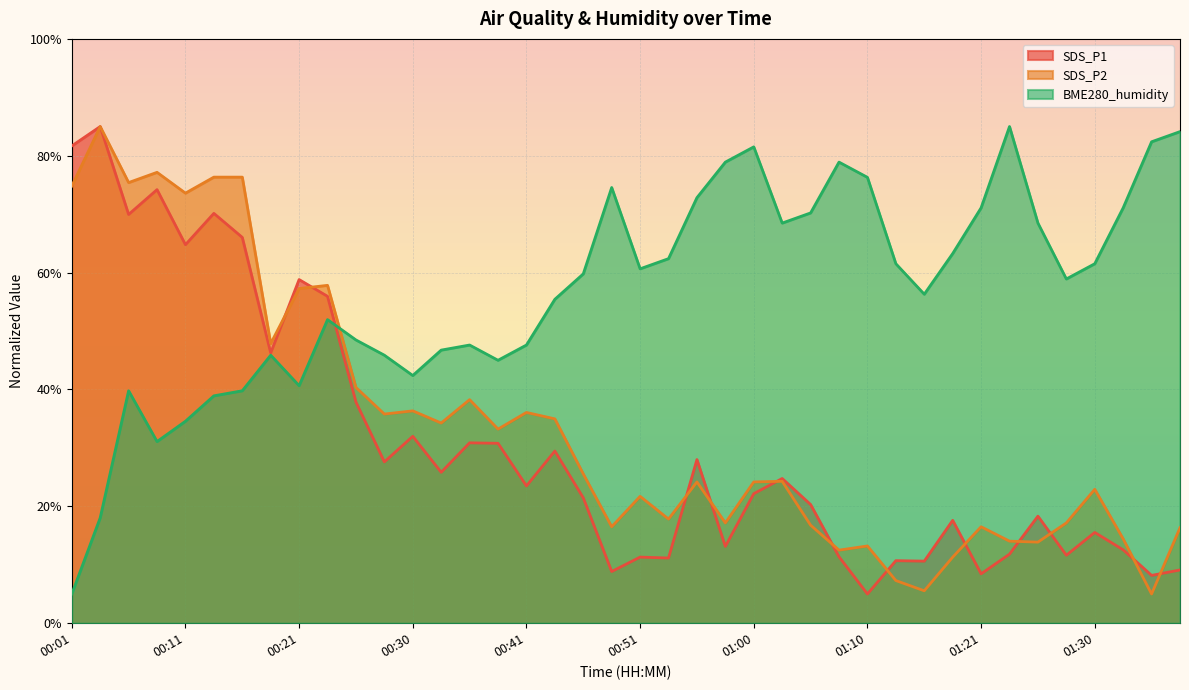

Is the value of SDS_P2 at 01:25 greater than the value of BME280_humidity at 01:23?

No